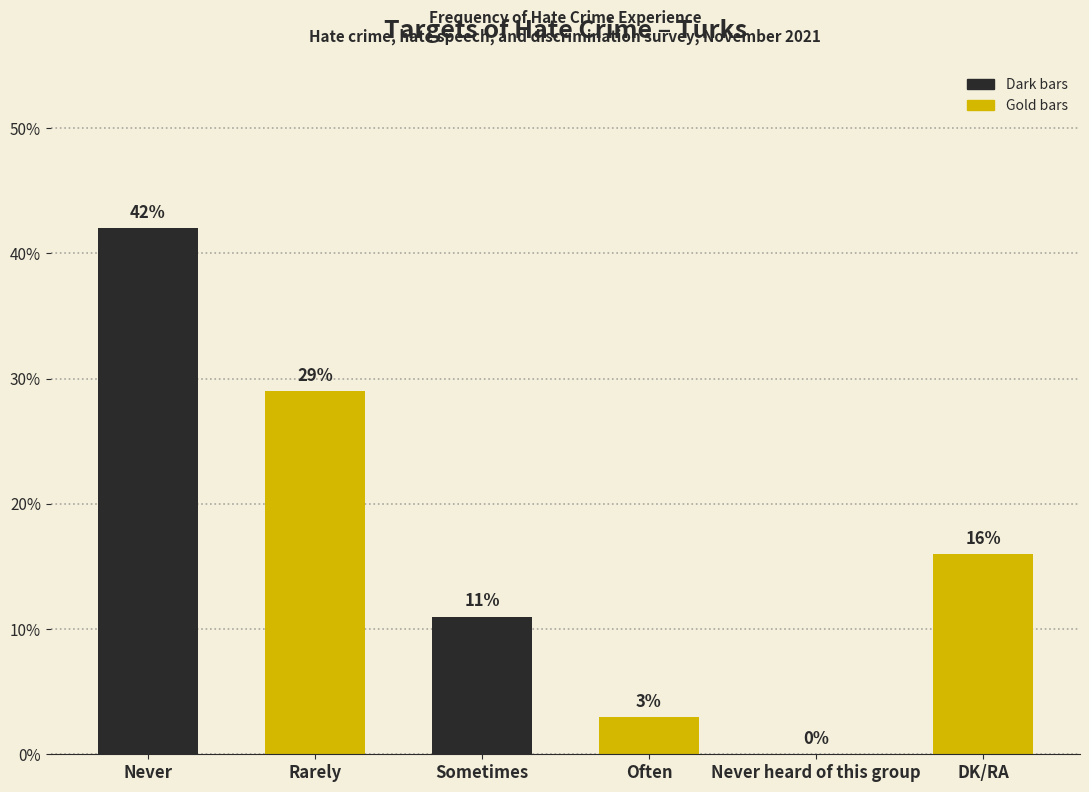

What is the change in value from Never to Never heard of this group?

-42